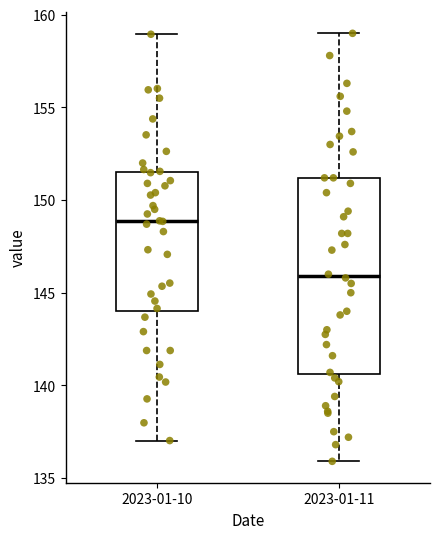

Comparing the boxes themselves (not the whiskers), which one is the tallest?

2023-01-11